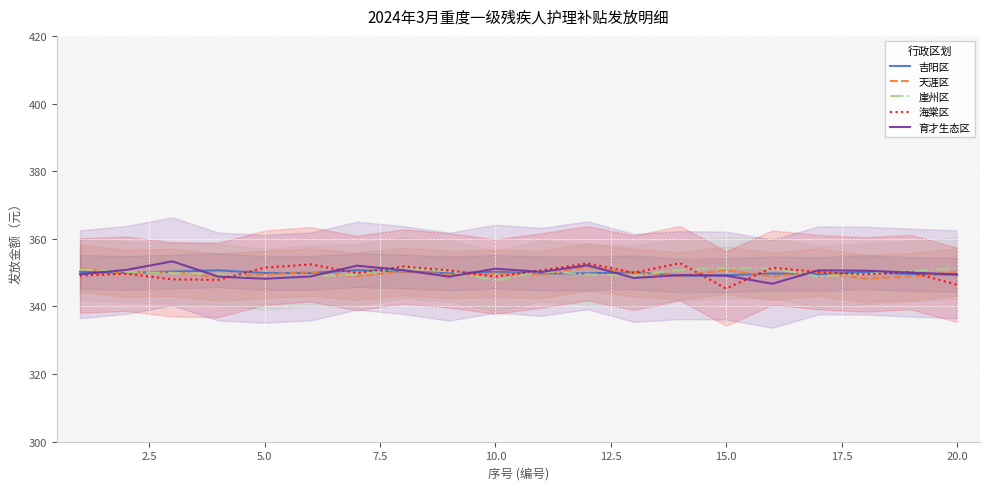

What is the lowest value of the 育才生态区 series?

346.7